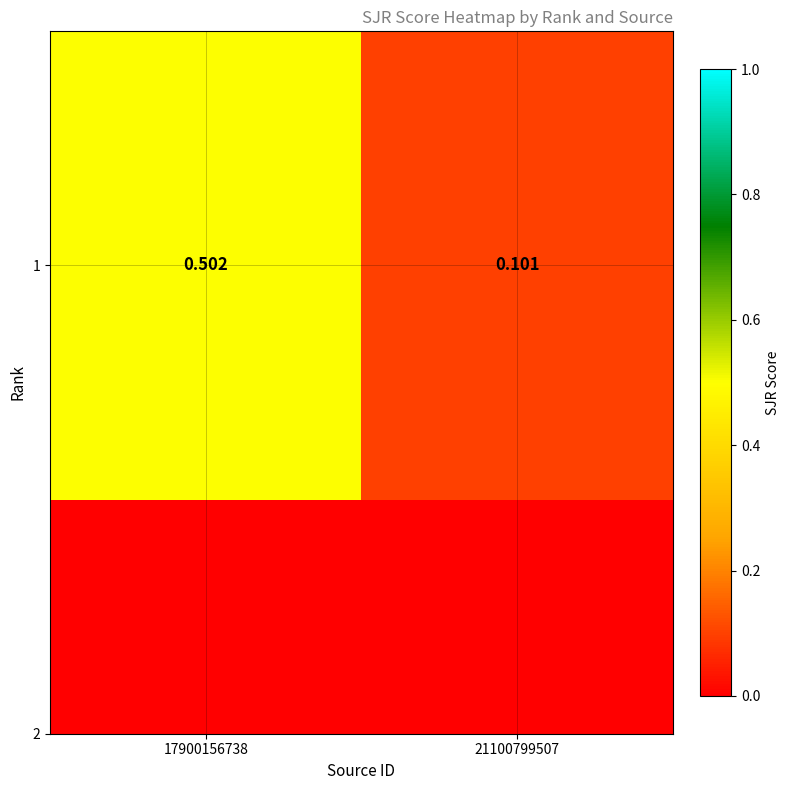

What is the sum of all values?

0.6